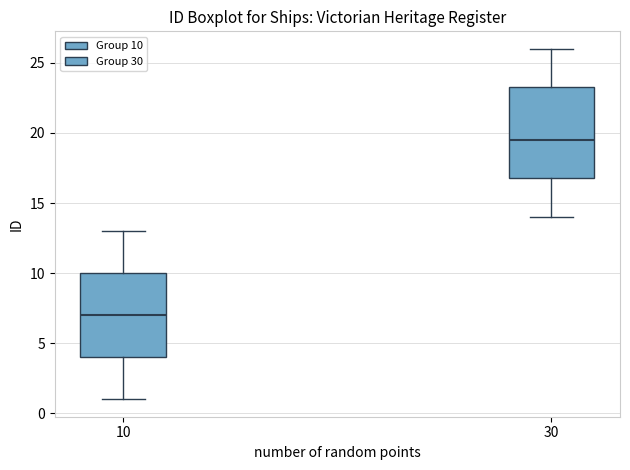

Reading left to right, transcribe this box plot: for each box, give where its median line is, the range the box spans, and where its two whiskers end, as read against the y-axis. The values are not printed on the chart, so give them approximately, as read against the axis.

10: median 7.0, box 4.0 to 10.0, whiskers 1.0 to 13.0
30: median 19.5, box 17.0 to 23.5, whiskers 14.0 to 26.0